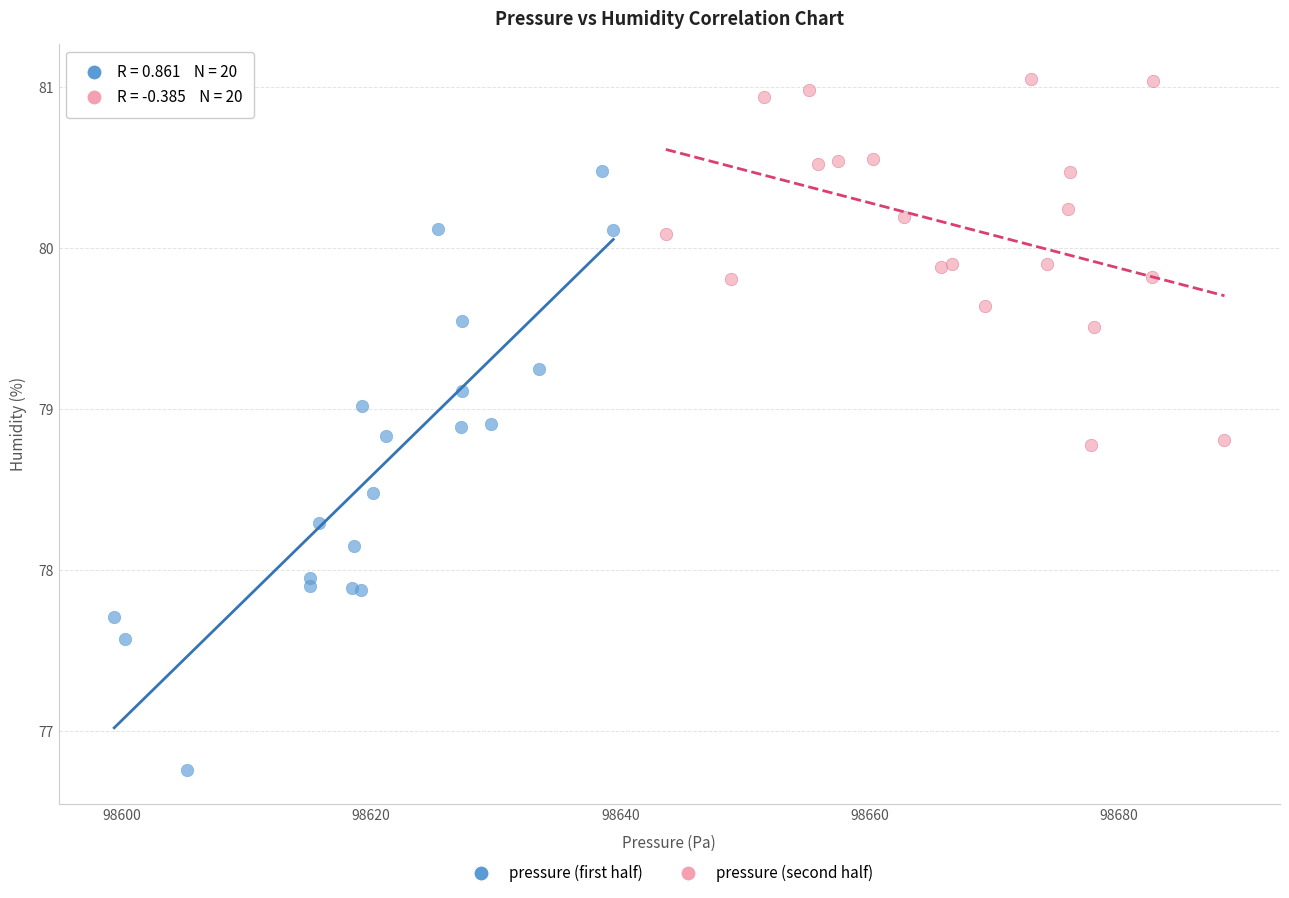

Which series reaches the maximum Y coordinate?

pressure (second half)